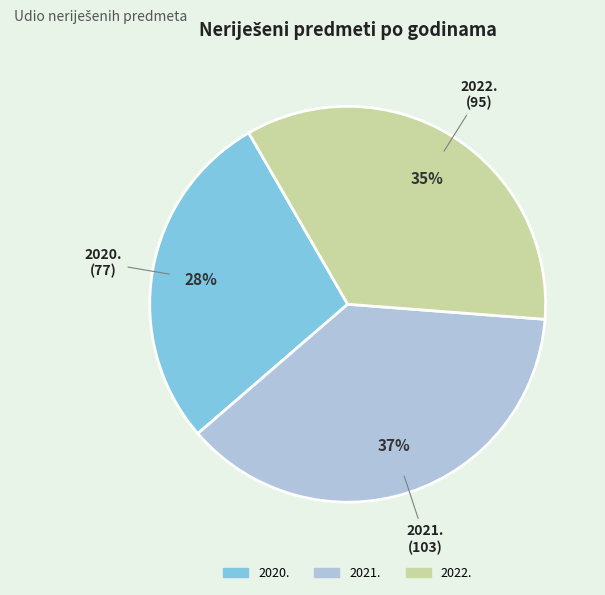

What is the ratio of the value at 2021. to the value at 2020.?

1.3